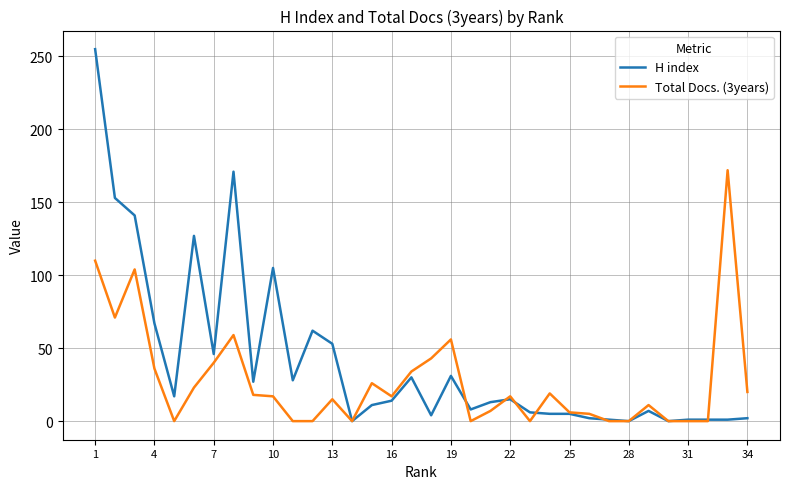

Which series has the largest total across all categories?

H index